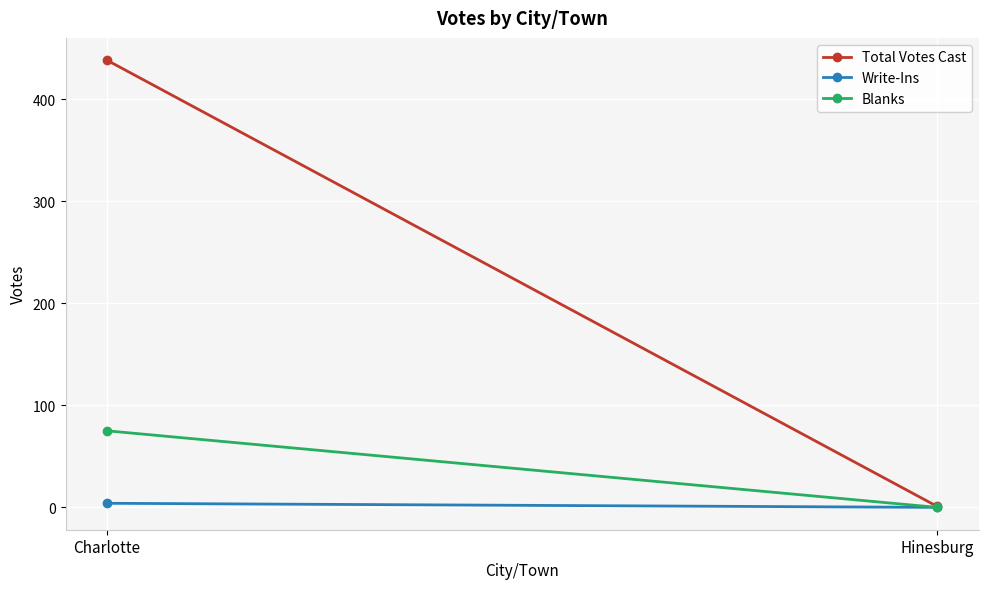

Reading left to right, list all the values displayed in this chart.

Total Votes Cast: Charlotte=438	Hinesburg=1
Write-Ins: Charlotte=4	Hinesburg=0
Blanks: Charlotte=75	Hinesburg=0